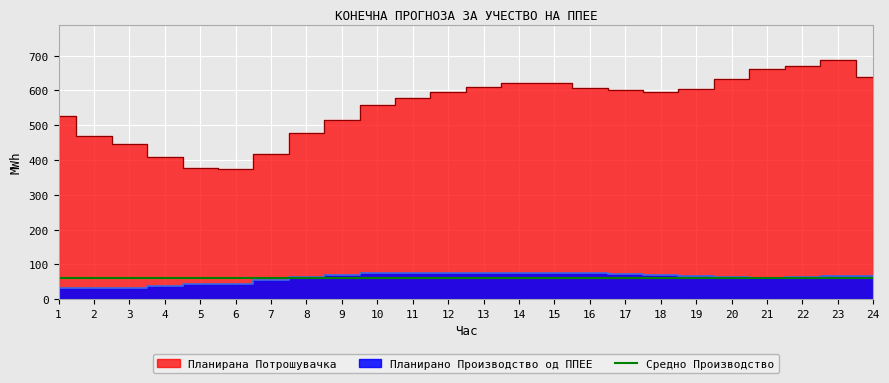

Reading left to right, transcribe all the data shown in this chart.

Планирано Производство од ППЕЕ: 32.5	32.0	32.0	39.1	42.1	42.5	56.0	62.7	68.4	74.6	75.0	75.0	75.1	75.6	75.9	74.4	71.8	69.1	65.4	62.2	61.6	63.4	65.6	66.8
Планирана Потрошувачка: 527.5	470.3	446.6	408.0	377.7	374.4	417.1	478.8	516.0	559.1	578.1	596.7	610.8	620.7	621.1	607.0	599.9	594.7	602.6	632.7	660.6	669.1	686.2	639.9